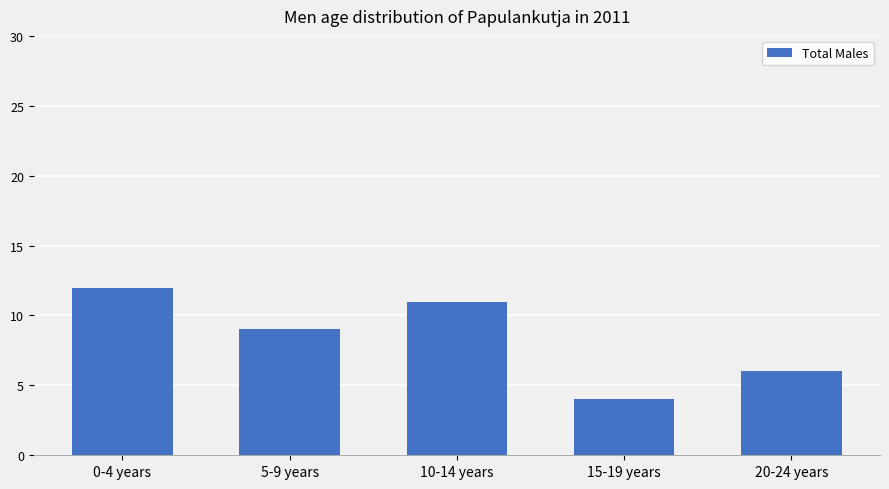

Which category has the highest value across all series?

0-4 years